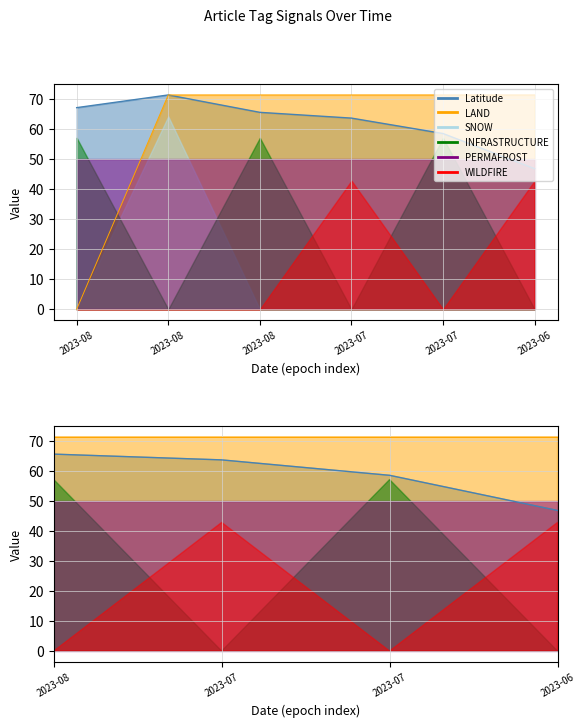

Does the chart have visible grid lines?

Yes